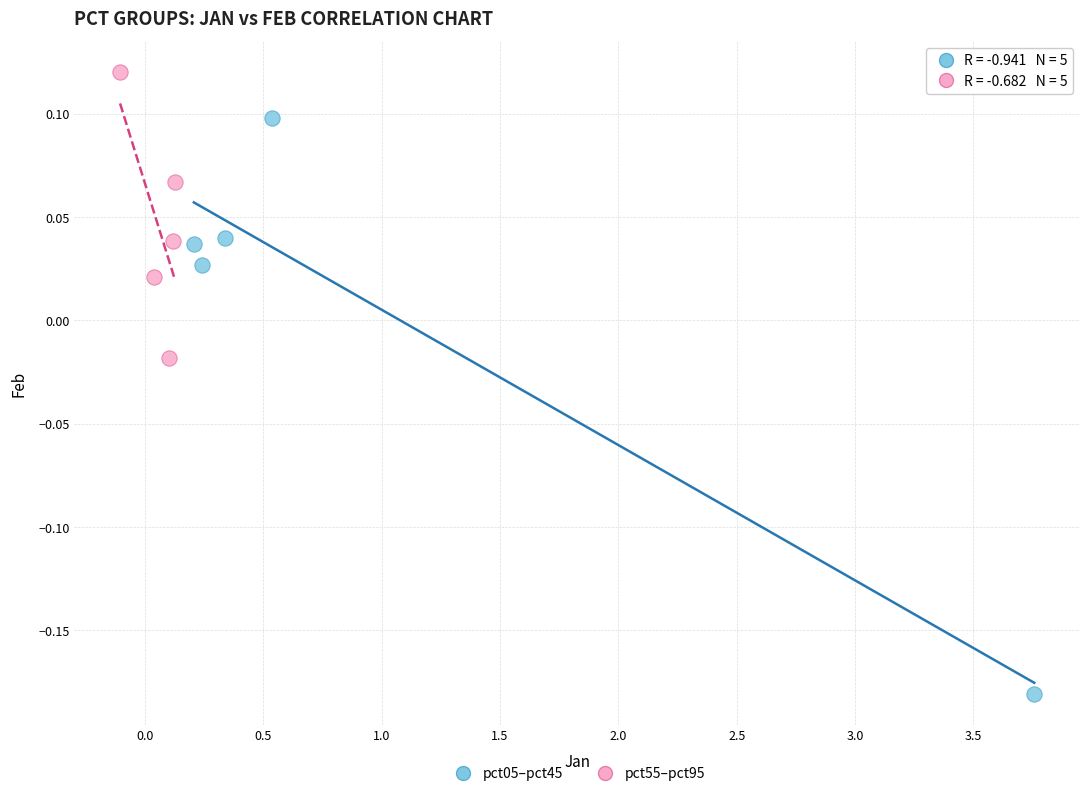

Which series contains the highest Y value?

pct55–pct95